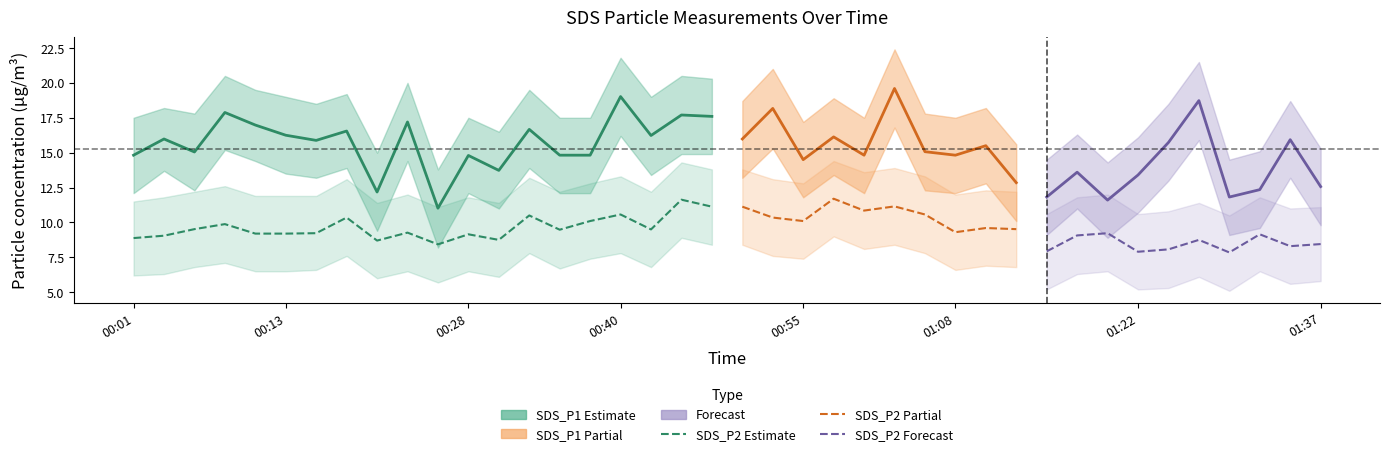

What is the sum of all SDS_P2_lower values?

272.8